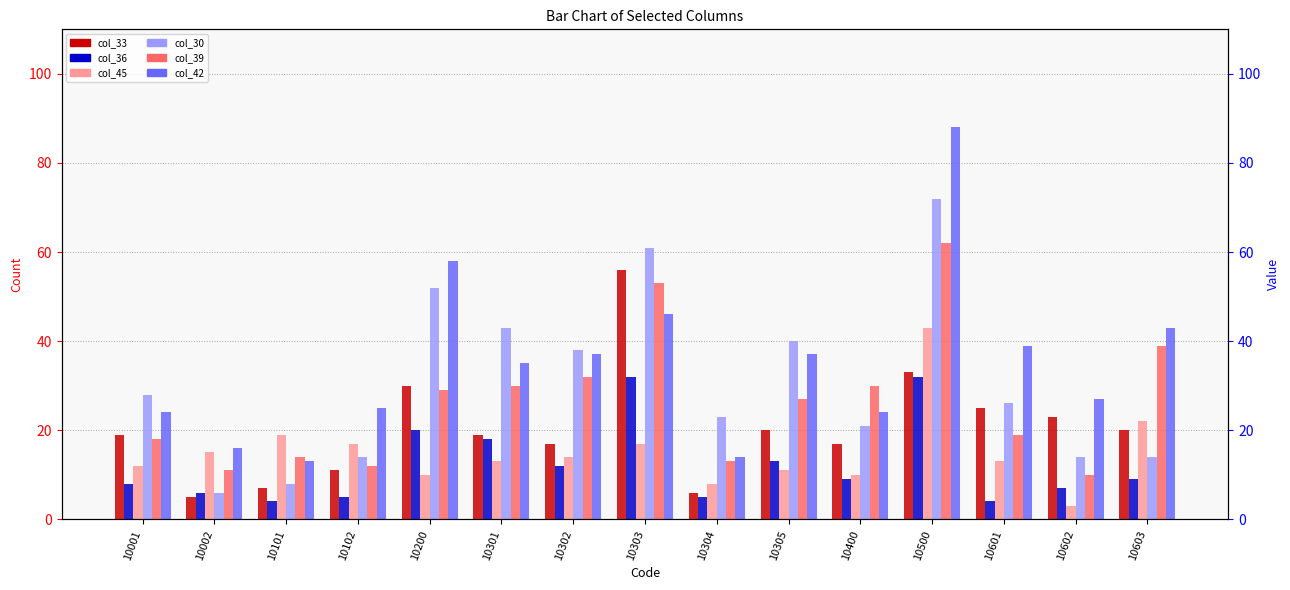

Which series has the largest range (max minus min)?

col_42